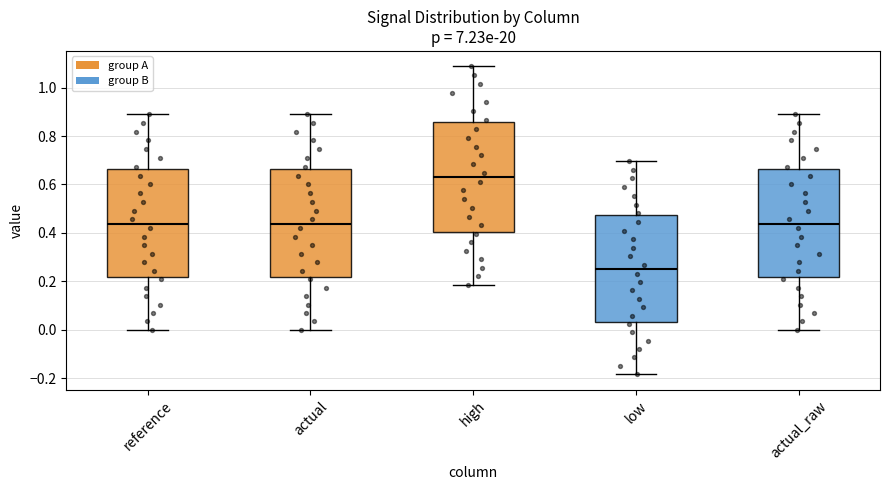

Reading left to right, read every box against the y-axis: the position of its median line, the range the box covers, and the ends of its whiskers. The values are not printed on the chart, so give them approximately, as read against the axis.

reference: median 0.44, box 0.22 to 0.66, whiskers 0.00 to 0.90
actual: median 0.44, box 0.22 to 0.66, whiskers 0.00 to 0.90
high: median 0.62, box 0.40 to 0.86, whiskers 0.18 to 1.08
low: median 0.24, box 0.04 to 0.48, whiskers -0.18 to 0.70
actual_raw: median 0.44, box 0.22 to 0.66, whiskers 0.00 to 0.90